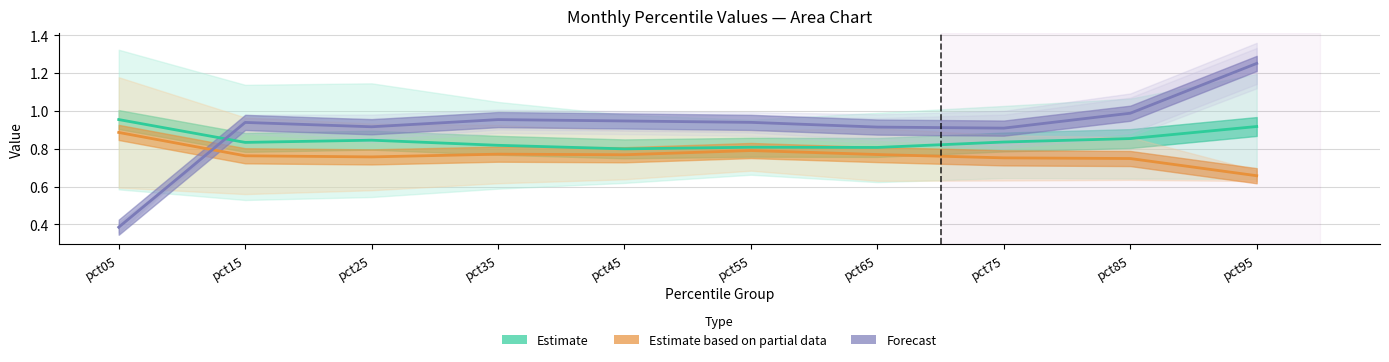

At which category does Estimate based on partial data reach its first local valley?

pct25